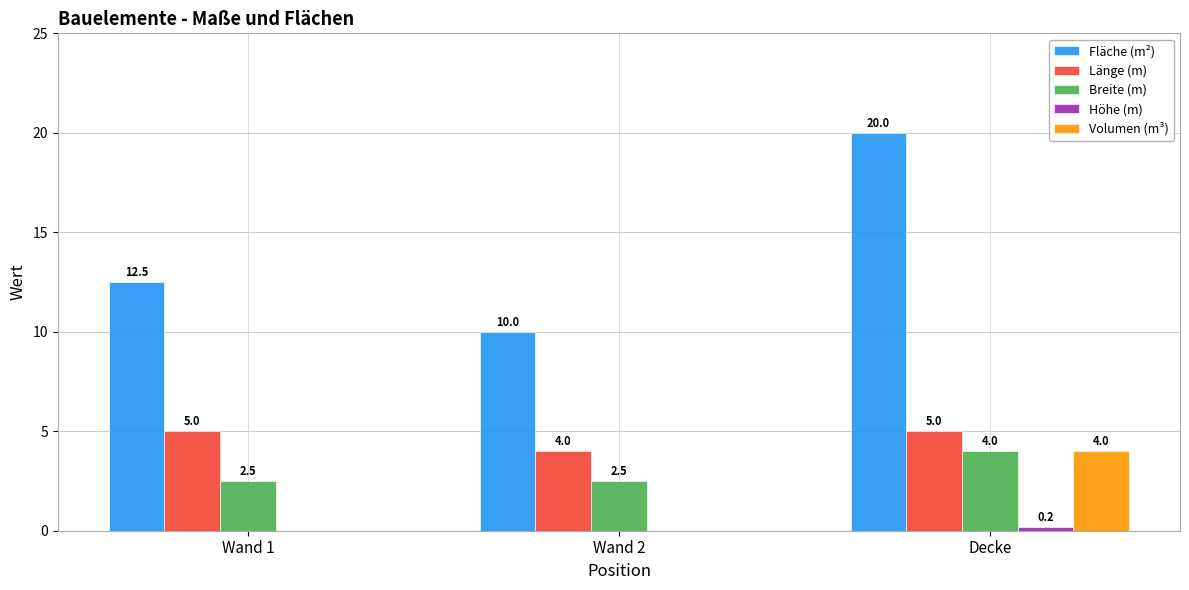

The Volumen (m³) series shows 6.7 at Decke. True or false?

False